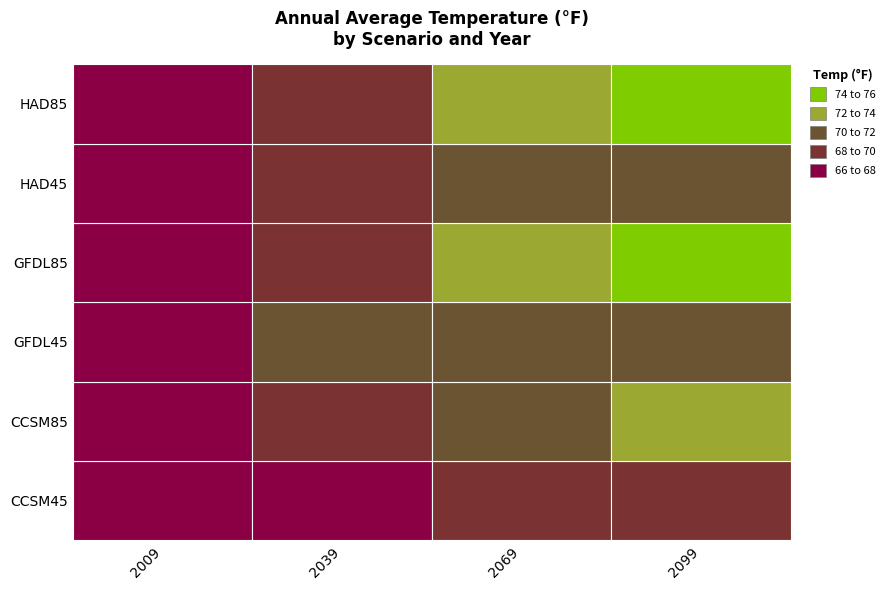

The GFDL85 series shows 75.6 at GFDL85. True or false?

True